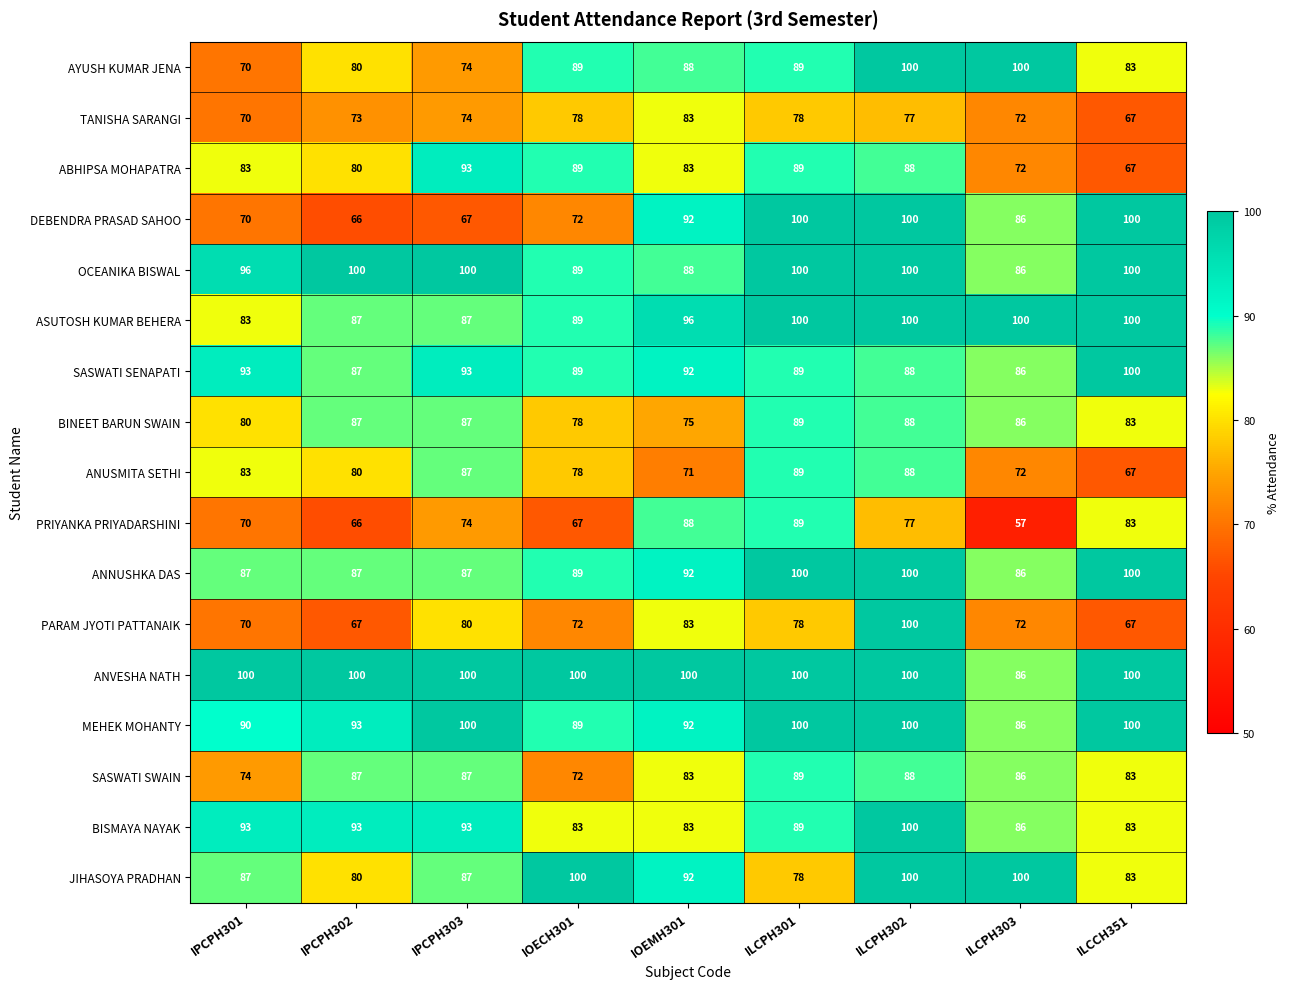

Is it true that ASUTOSH KUMAR BEHERA equals 66 at IOEMH301?

False